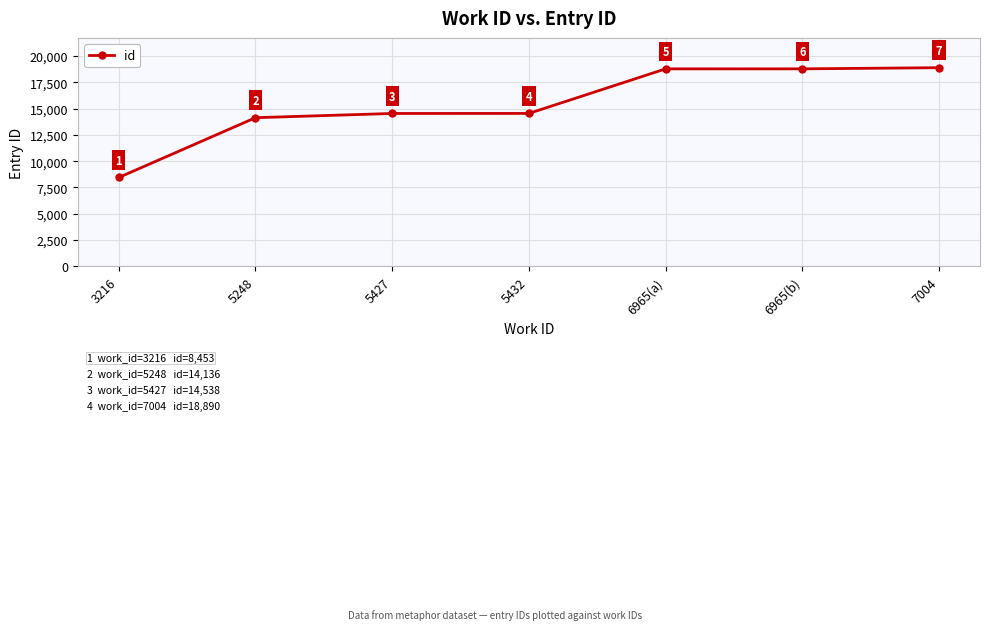

How many lines are shown in the chart?

1